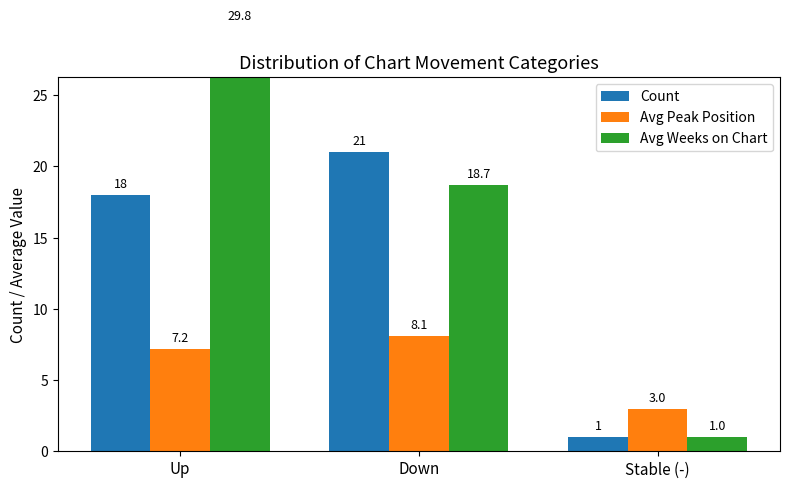

List the series in order of their overall mean, lowest first.

Avg Peak Position, Count, Avg Weeks on Chart